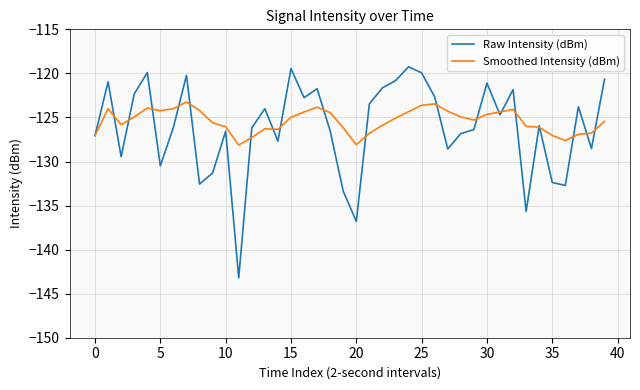

What is the average value of the Smoothed Intensity (dBm) series?

-125.4